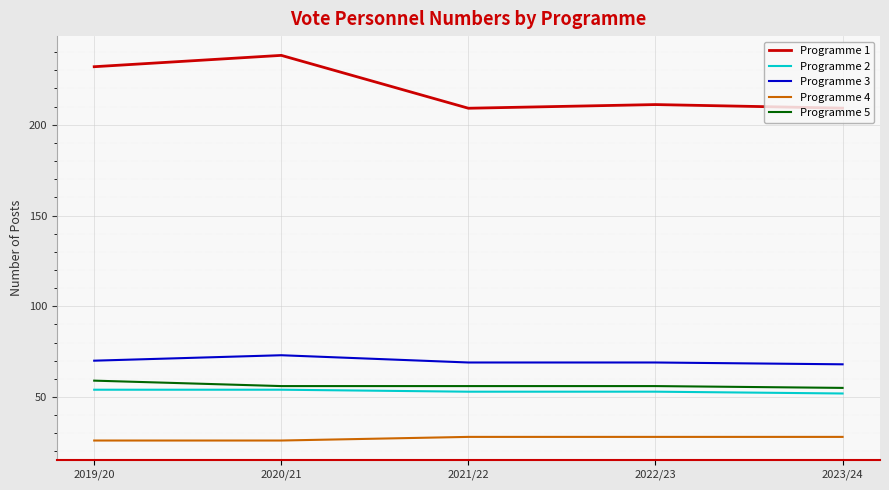

Is it true that Programme 2 equals 88.1 at 2023/24?

False